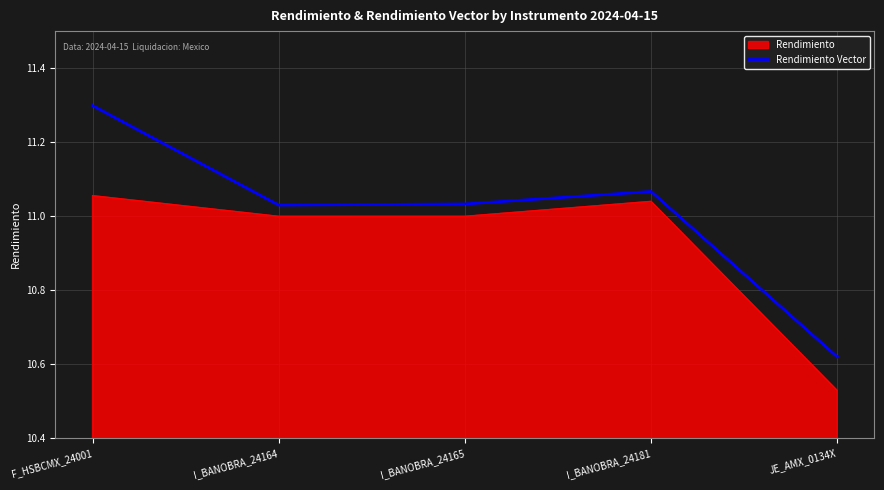

What is the difference between the maximum and minimum values in the Rendimiento series?

0.5